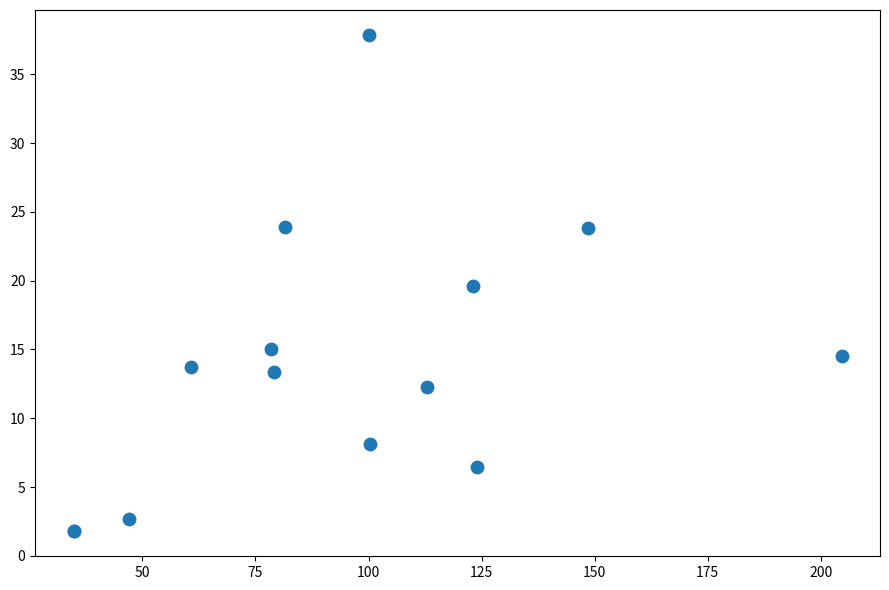

What Y value in the scatter plot is closest to 19?

19.6